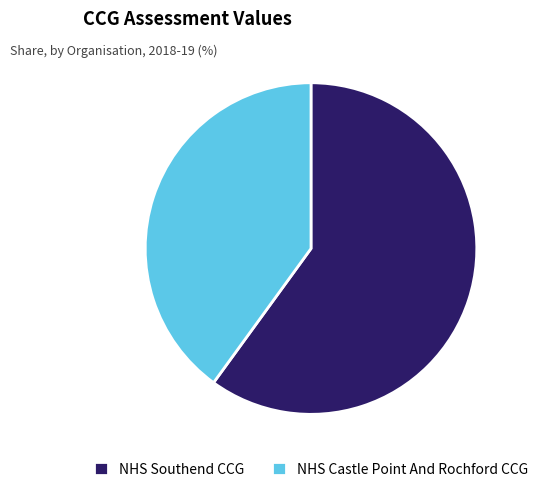

Is the sum of NHS Castle Point And Rochford CCG and NHS Southend CCG greater than half?

Yes